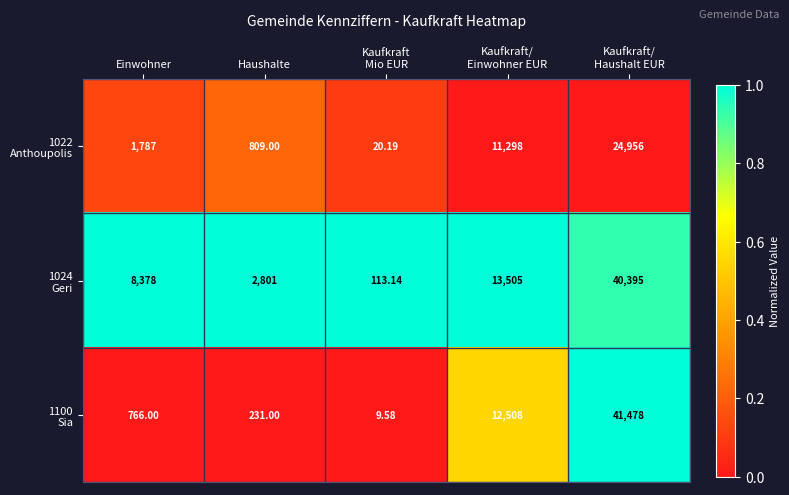

How many data points does each series have?

5